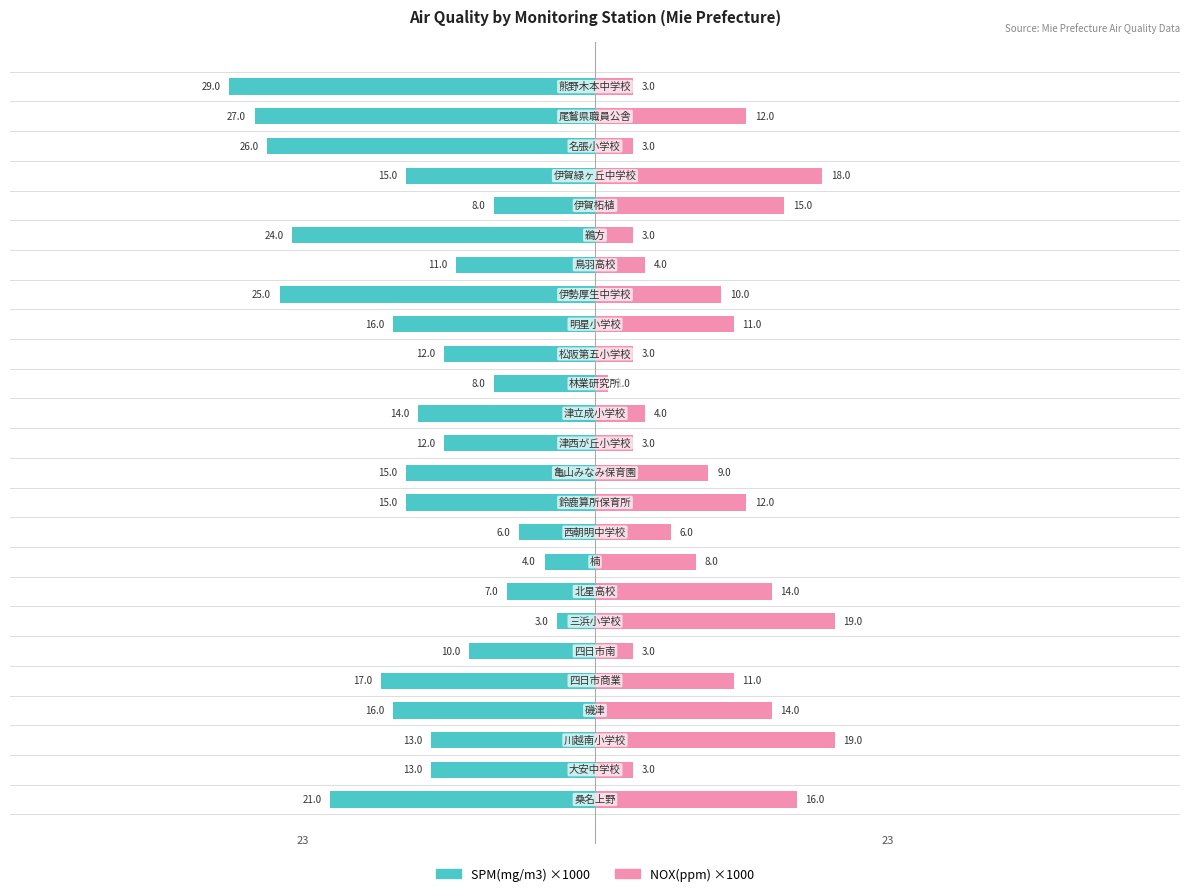

Count the number of categories in the chart.

25